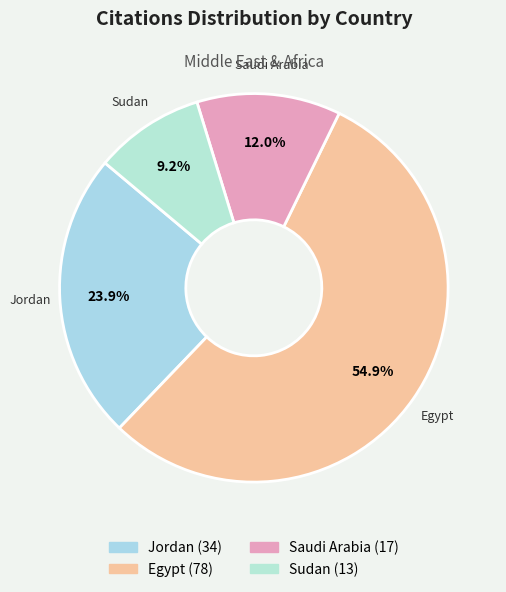

Is there a majority slice in this chart?

Yes